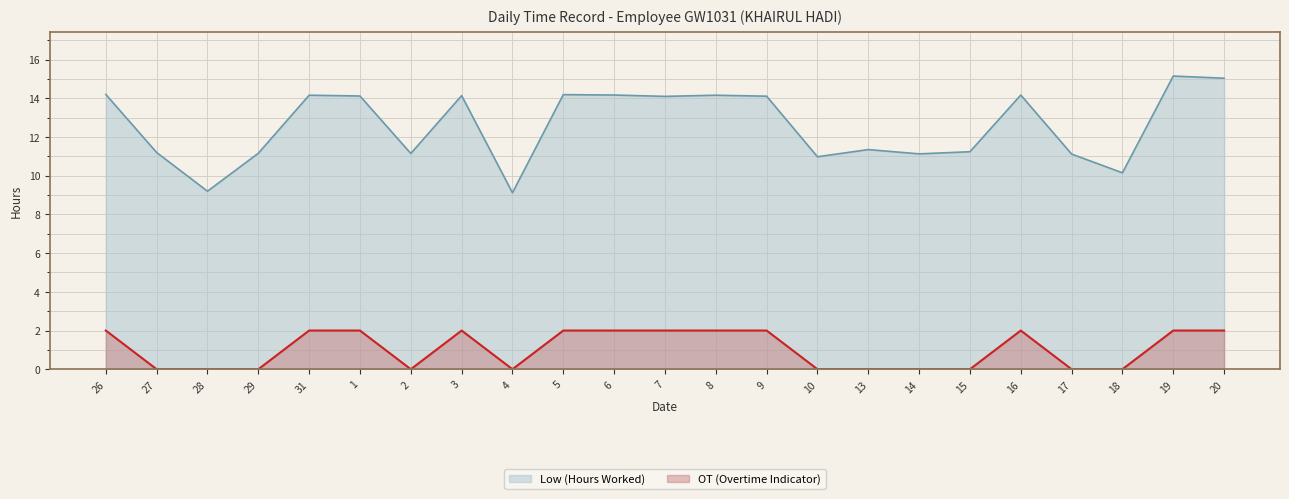

Rank the categories by OT (Overtime Indicator) value from highest to lowest.

26, 31, 1, 3, 5, 6, 7, 8, 9, 16, 19, 20, 27, 28, 29, 2, 4, 10, 13, 14, 15, 17, 18